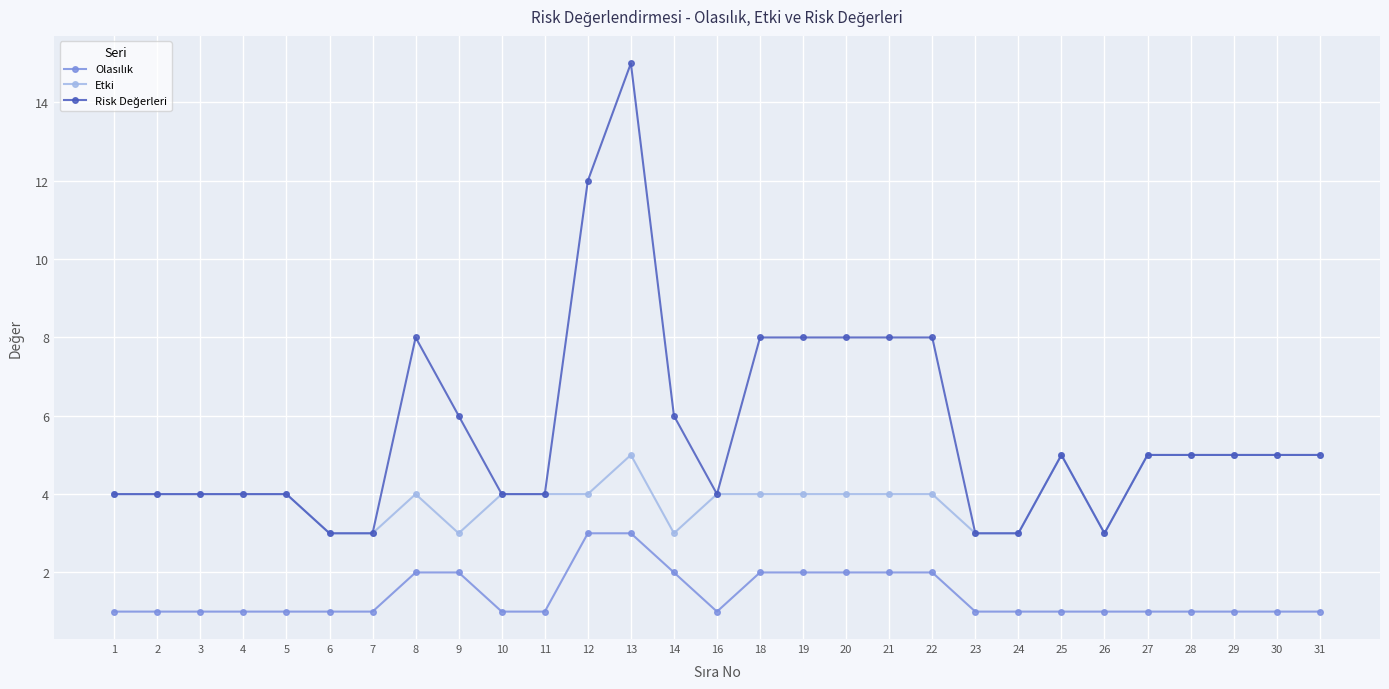

The Etki series shows 1 at 24. True or false?

False